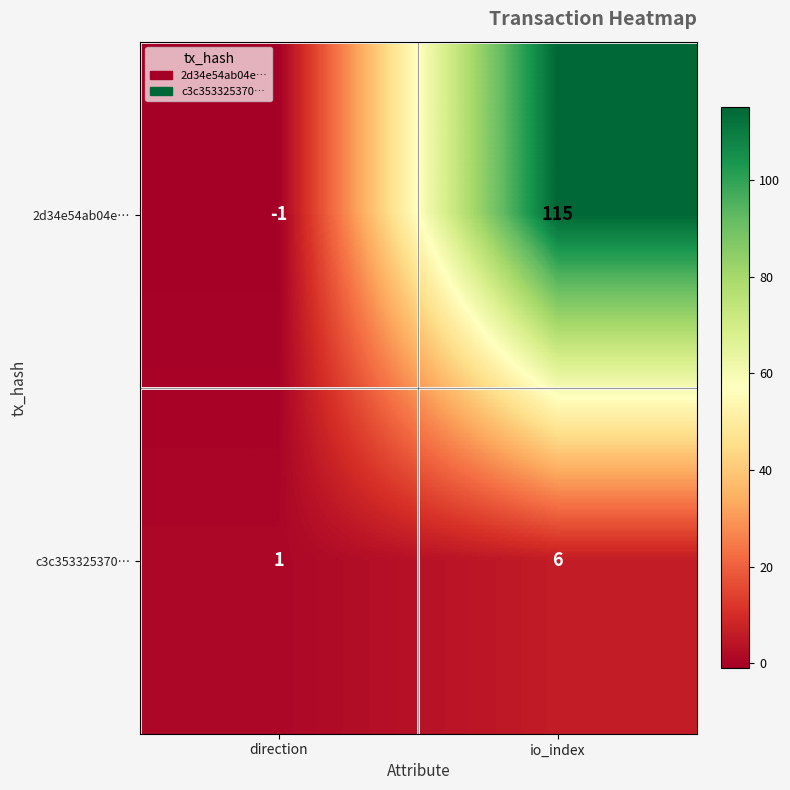

At how many categories does at least one series exceed 38?

1